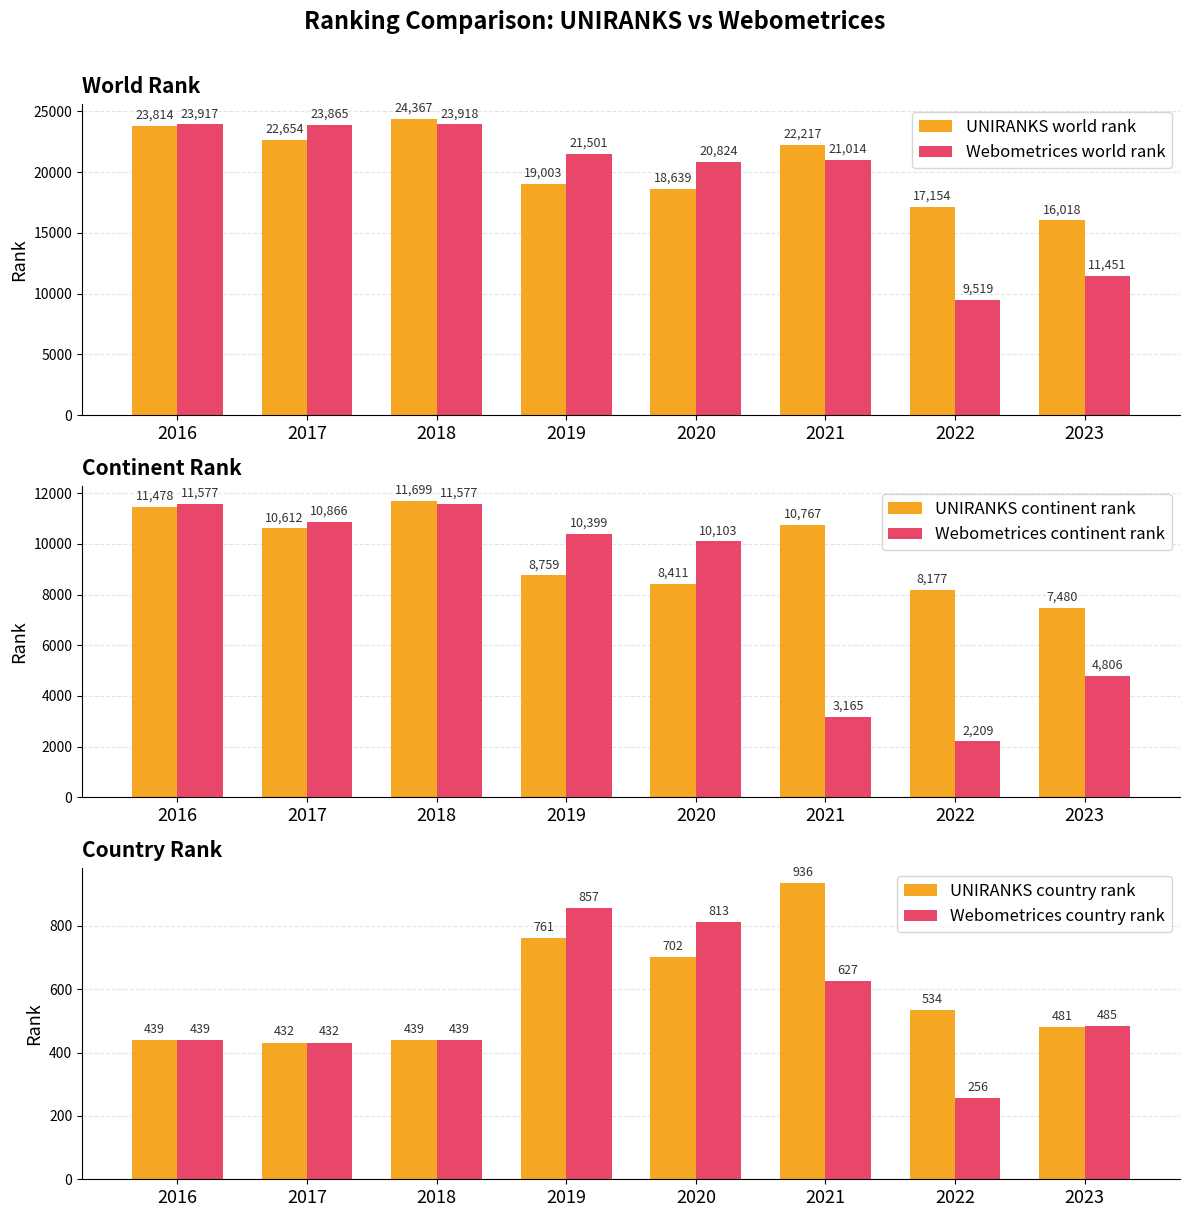

What is the sum of all Webometrices continent rank values?

64702